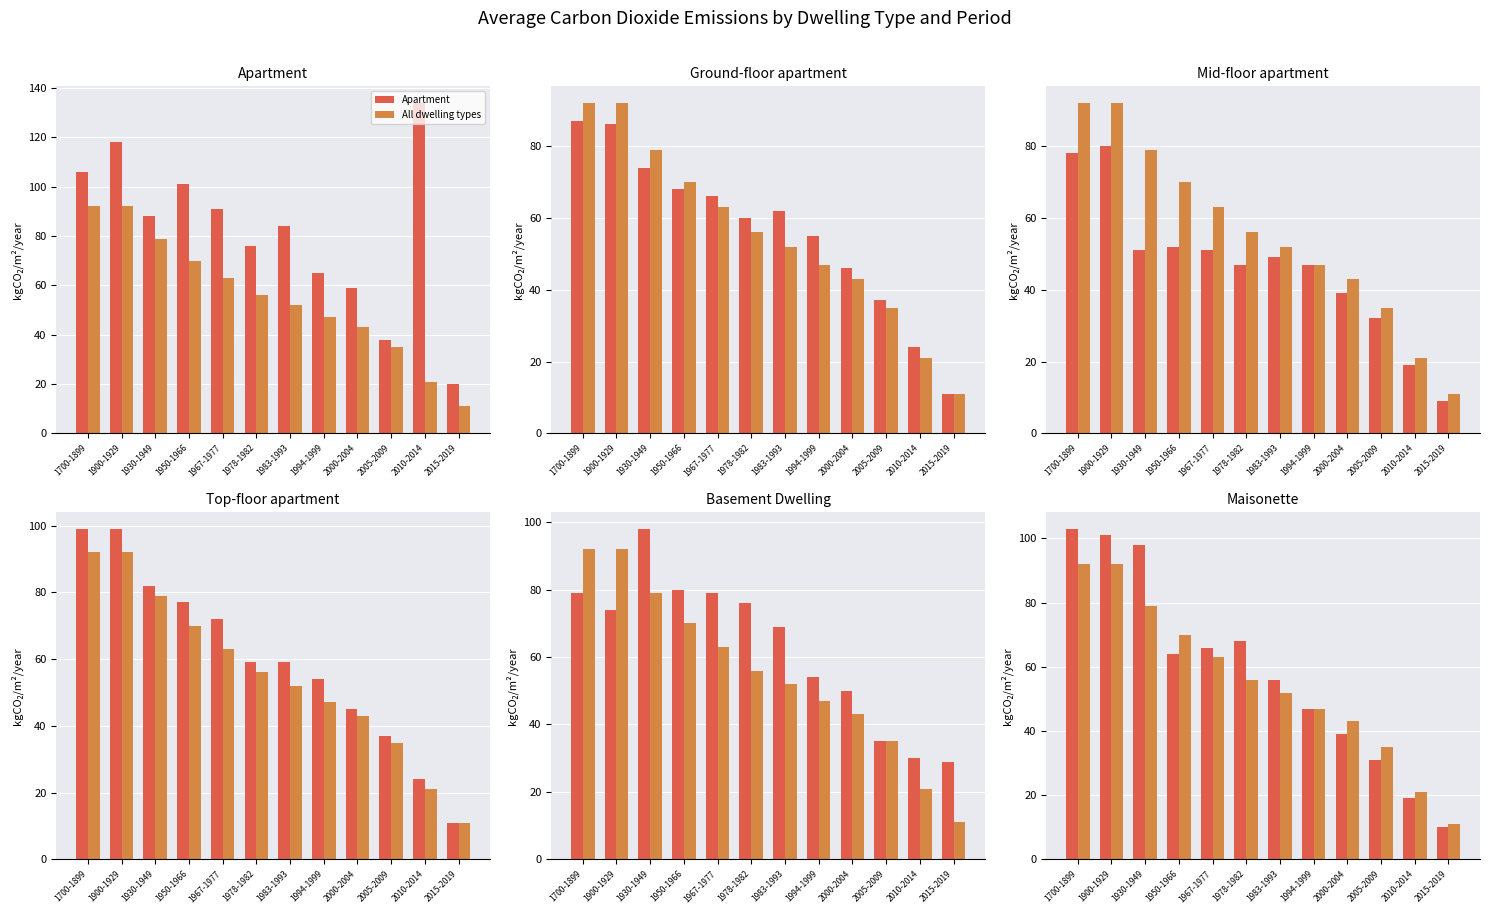

What is the label of the 1st bar from the right?

2015-2019